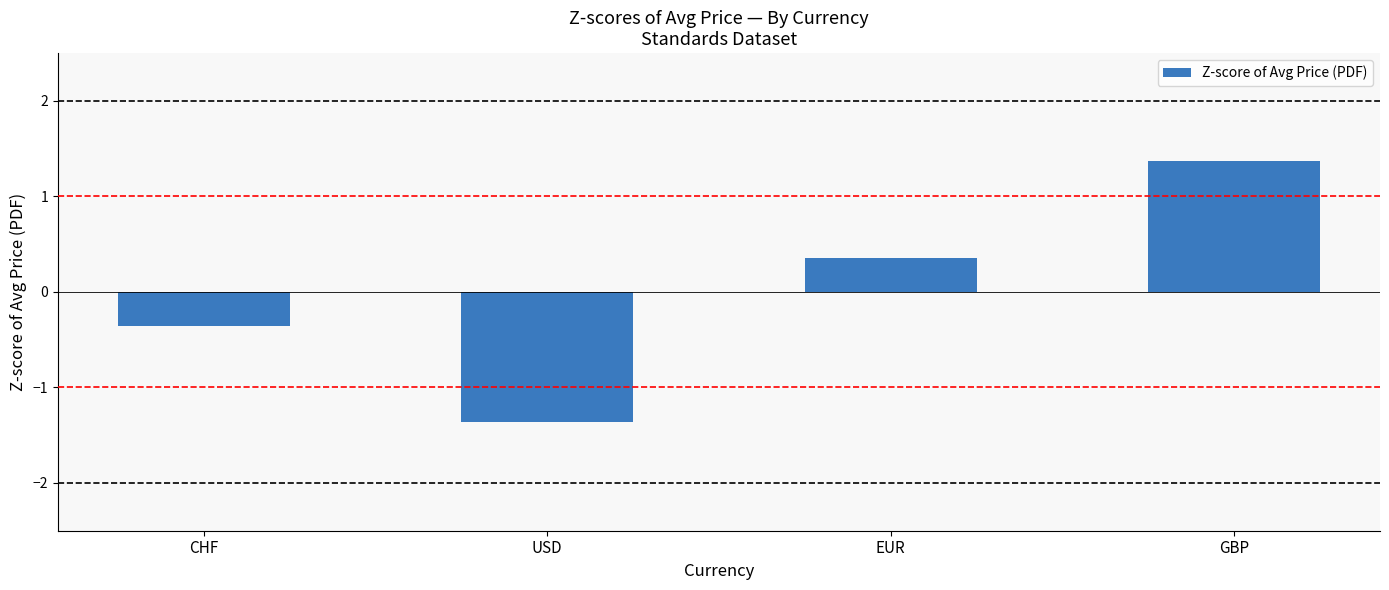

How many data points does each series have?

4